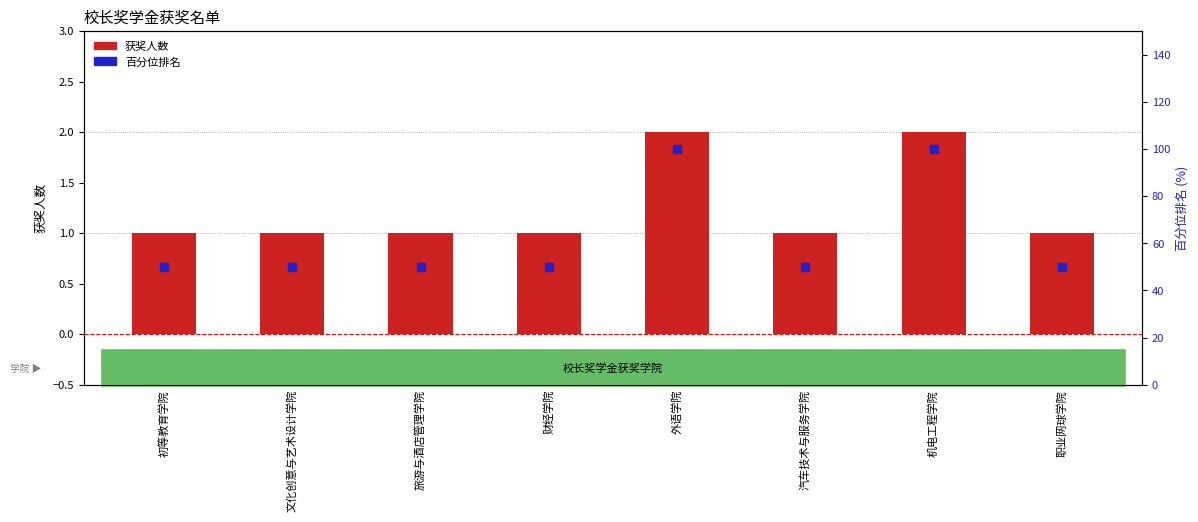

At how many categories does at least one series exceed 21?

8